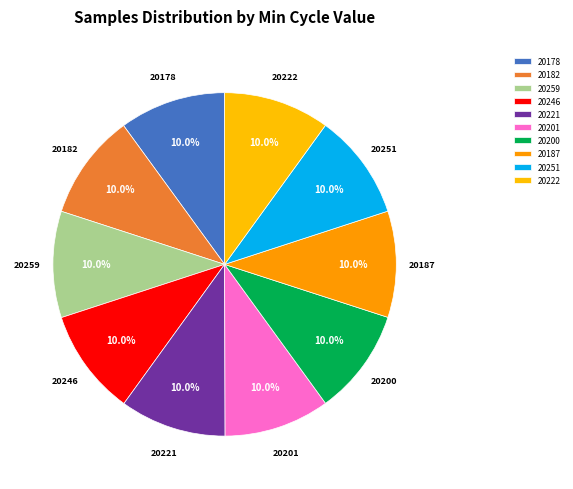

How many segments does this pie chart have?

10